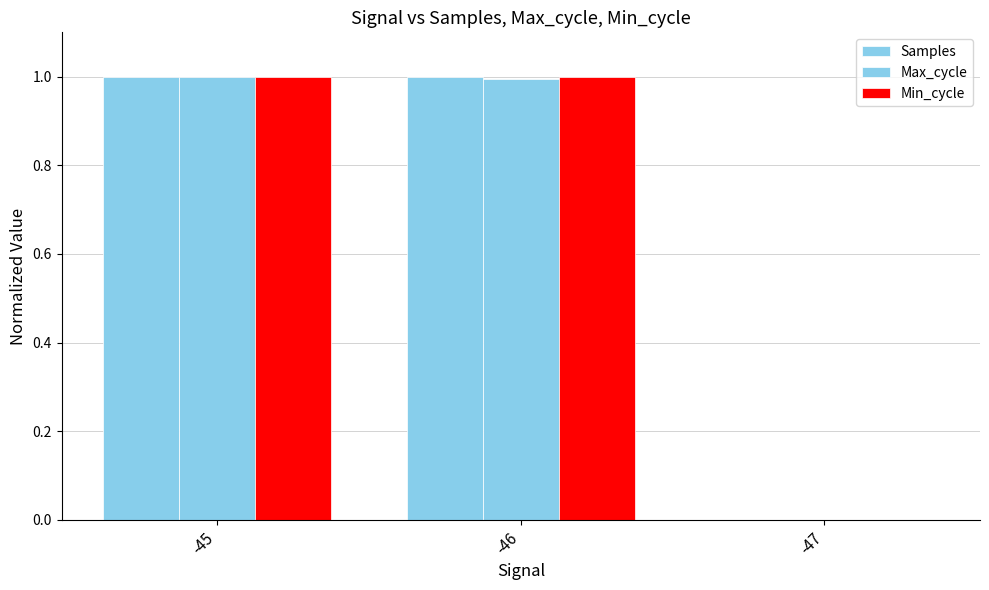

At how many categories does at least one series exceed 0?

2